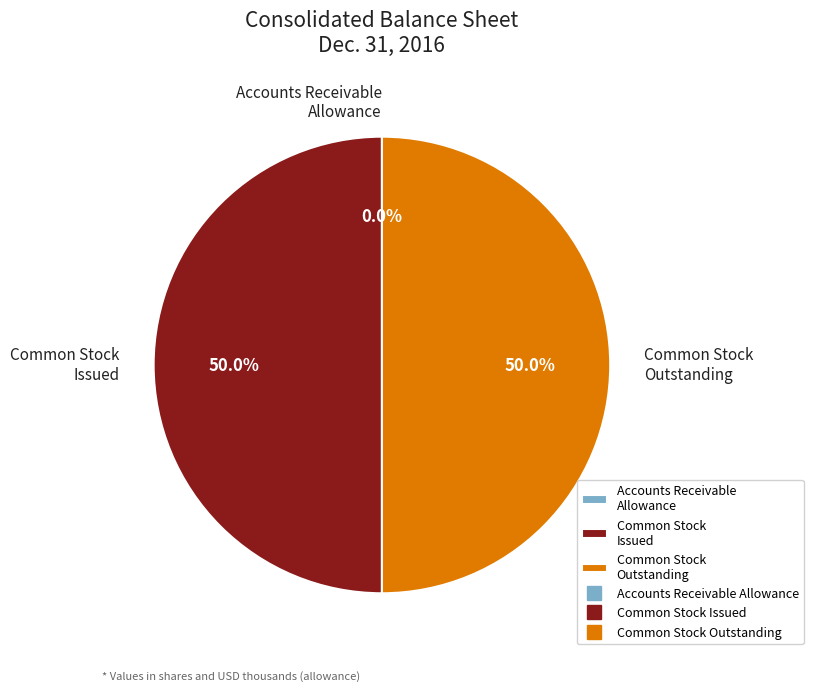

How much of the chart is everything except Common Stock Issued?

50.0%